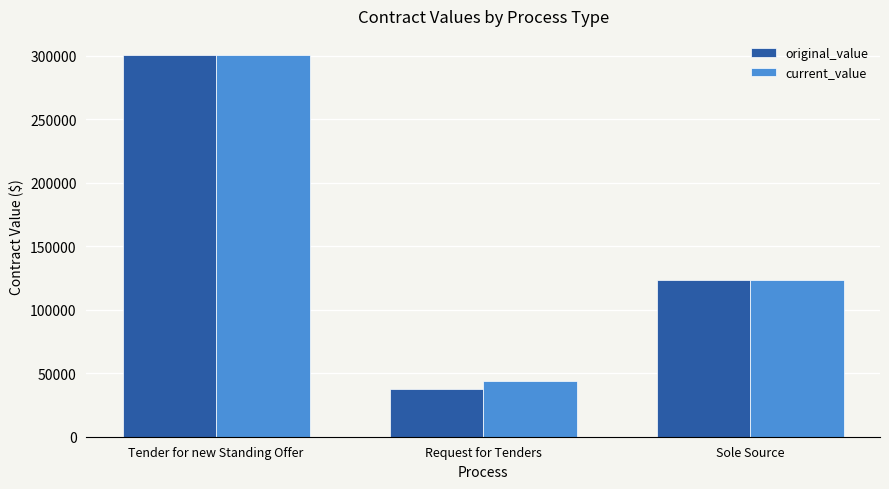

Rank the categories by original_value value from lowest to highest.

Request for Tenders, Sole Source, Tender for new Standing Offer